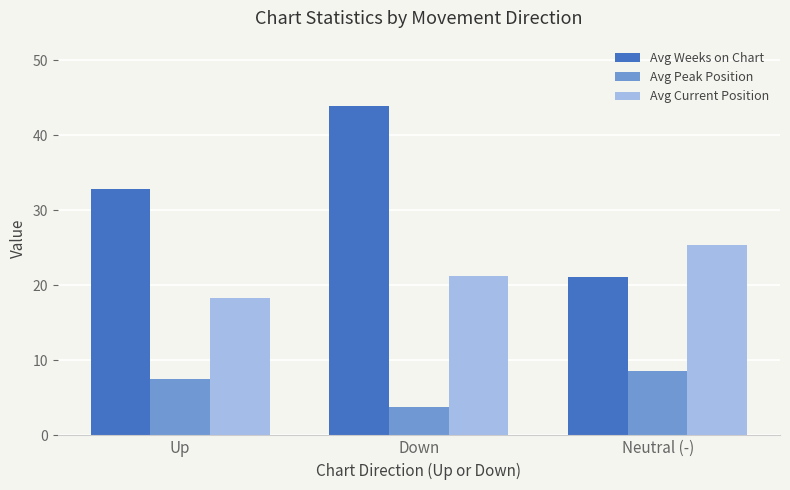

The value of Avg Current Position at Down is 21.2. True or false?

True